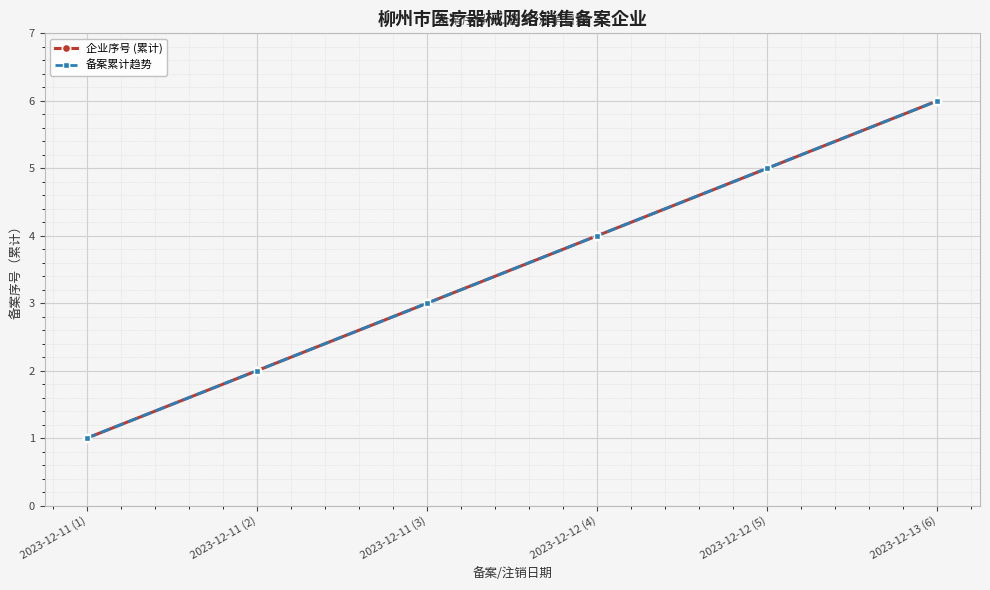

Reading left to right, extract all data points from this chart.

企业序号 (累计): 1	2	3	4	5	6
备案累计趋势: 1	2	3	4	5	6